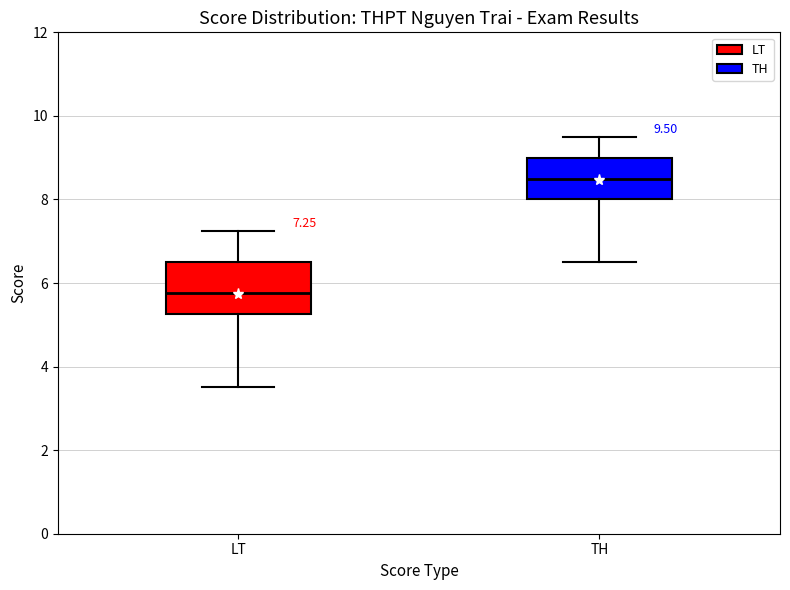

Which box is the tallest, from its lower edge to its upper edge?

LT